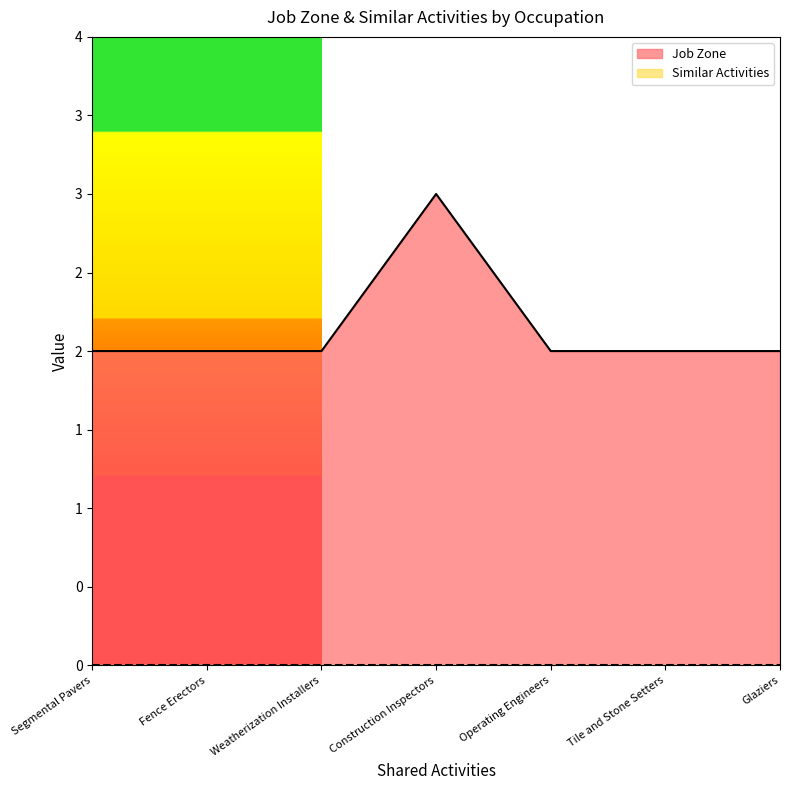

What is the minimum value shown in the chart?

2